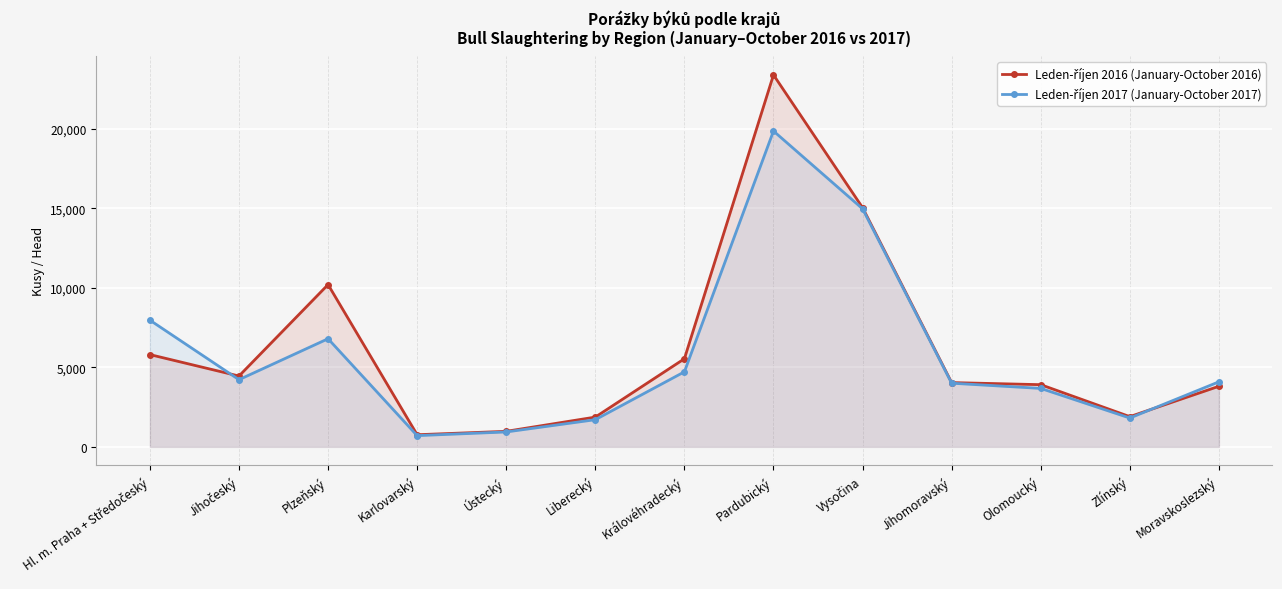

How many lines are shown in the chart?

2